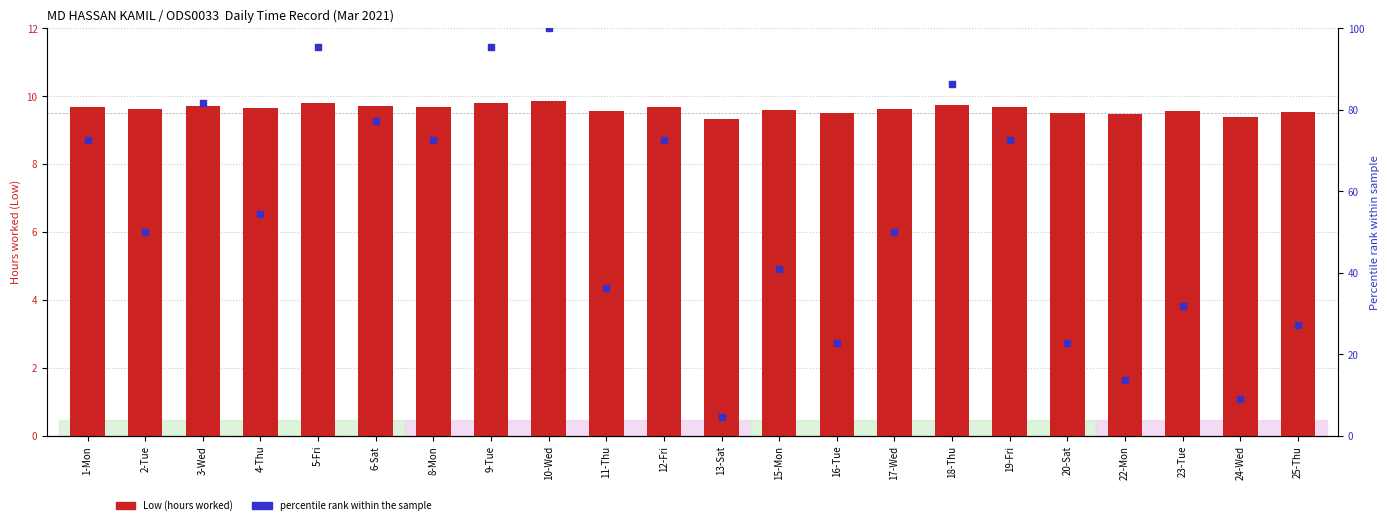

What are all the series names shown in the legend?

Low (hours worked), percentile rank within the sample